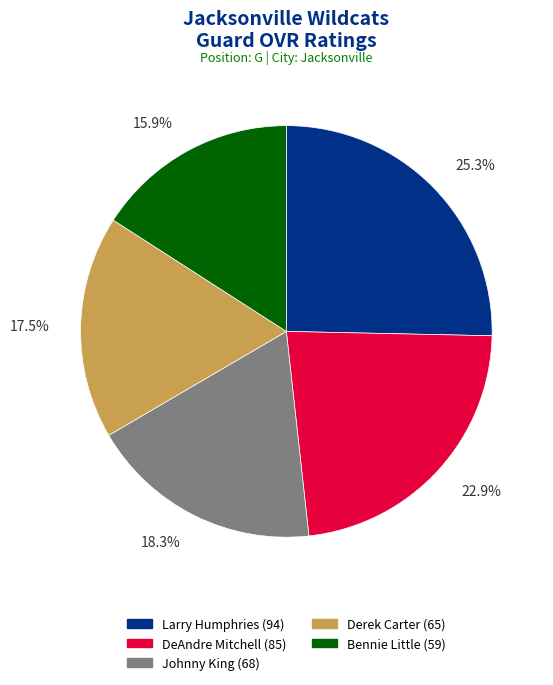

Which has a higher value, Larry Humphries or DeAndre Mitchell?

Larry Humphries